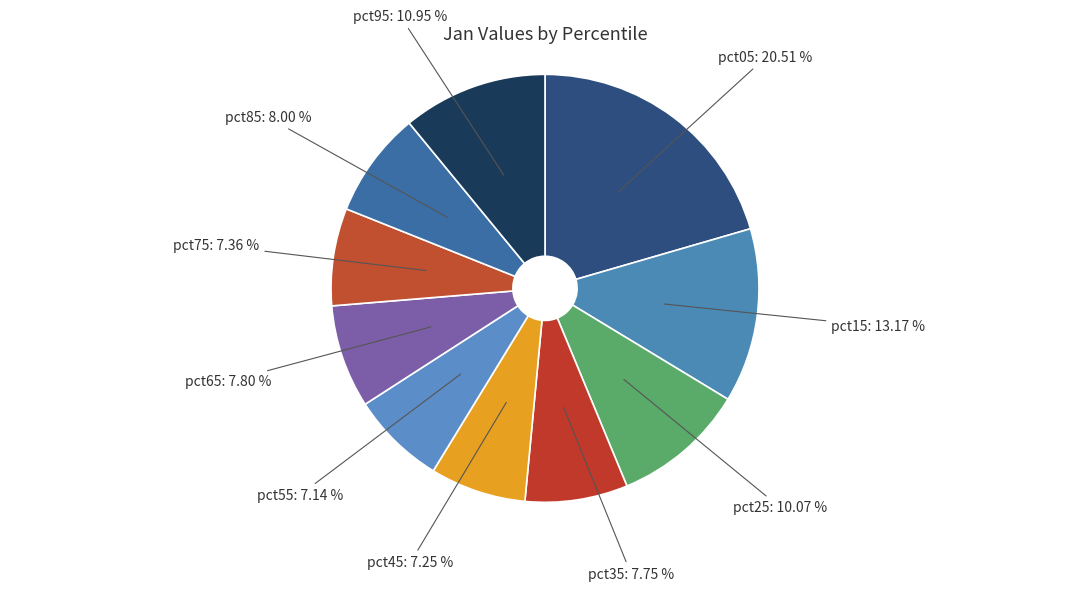

Rank the categories by value from highest to lowest.

pct05, pct15, pct95, pct25, pct85, pct65, pct35, pct75, pct45, pct55